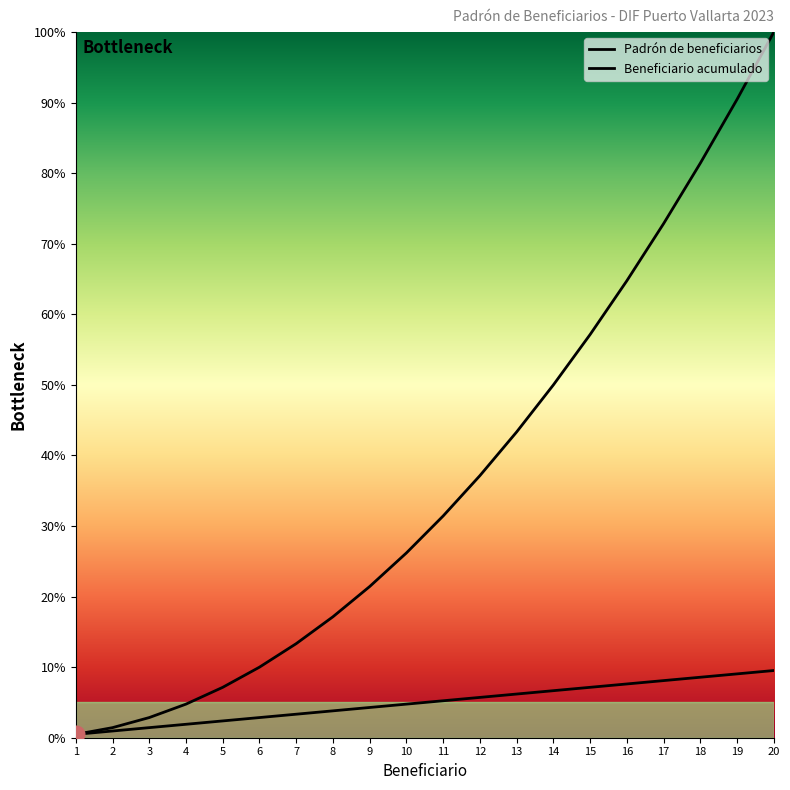

Reading left to right, extract all data points from this chart.

Padrón de beneficiarios: 1=0.5	2=1.0	3=1.4	4=1.9	5=2.4	6=2.9	7=3.3	8=3.8	9=4.3	10=4.8	11=5.2	12=5.7	13=6.2	14=6.7	15=7.1	16=7.6	17=8.1	18=8.6	19=9.0	20=9.5
Beneficiario acumulado: 1=0.5	2=1.4	3=2.9	4=4.8	5=7.1	6=10.0	7=13.3	8=17.1	9=21.4	10=26.2	11=31.4	12=37.1	13=43.3	14=50.0	15=57.1	16=64.8	17=72.9	18=81.4	19=90.5	20=100.0